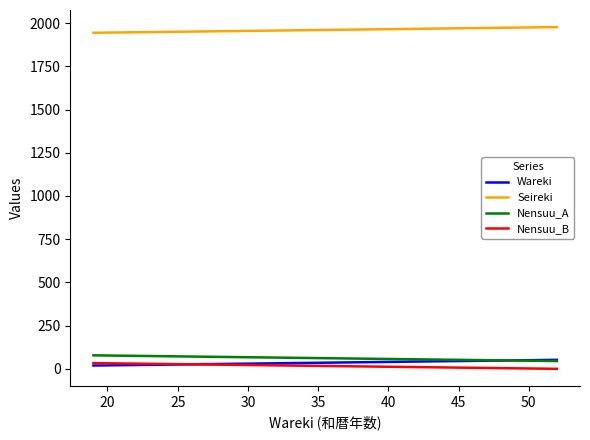

What is the difference between the second highest and minimum values in the Nensuu_B series?

32